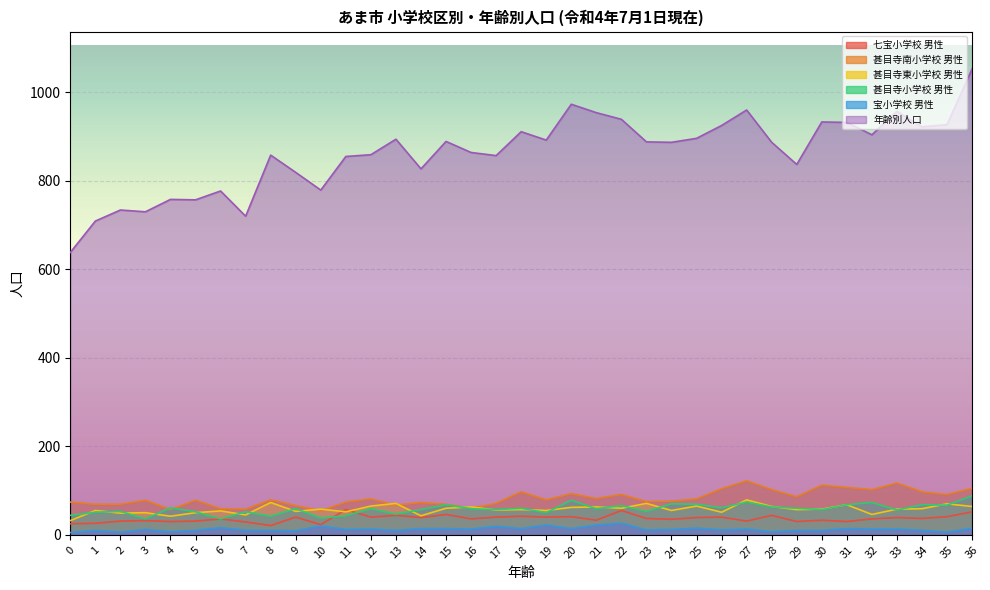

How many values in the 七宝小学校 男性 series are below 37?

18